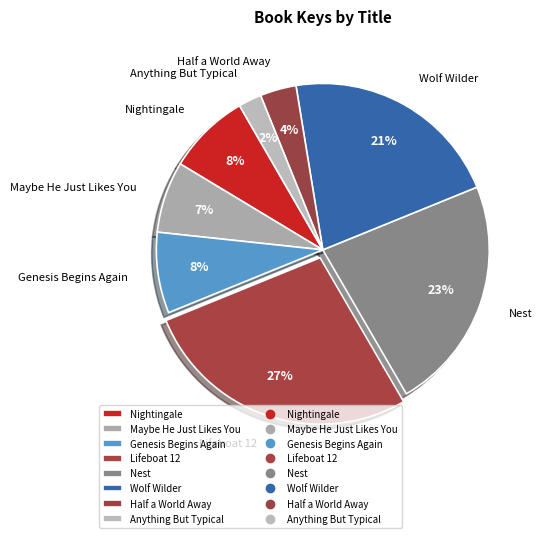

Does any single category account for the majority?

No